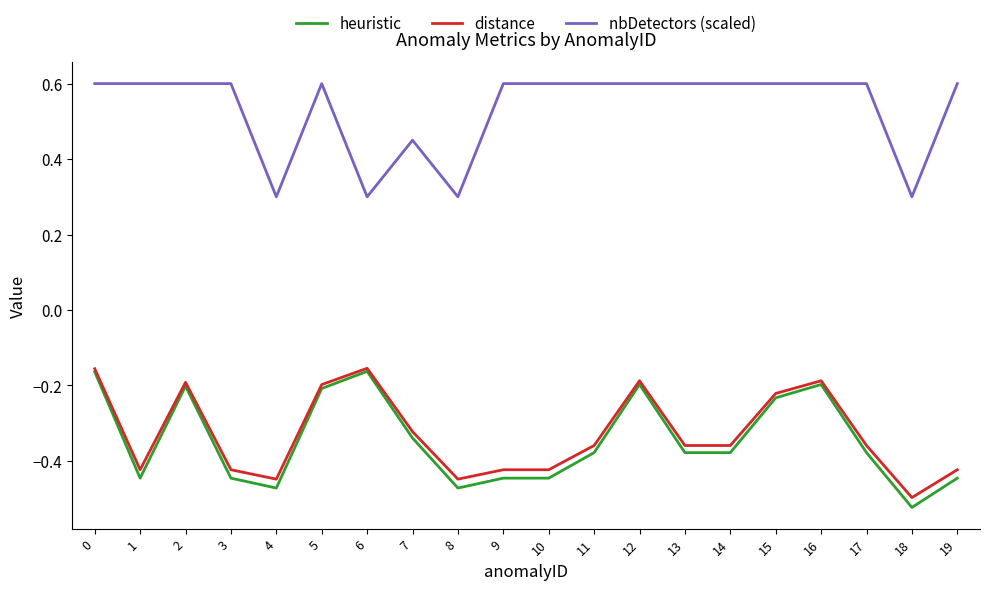

What is the spread (max minus min) of values at 16?

0.8